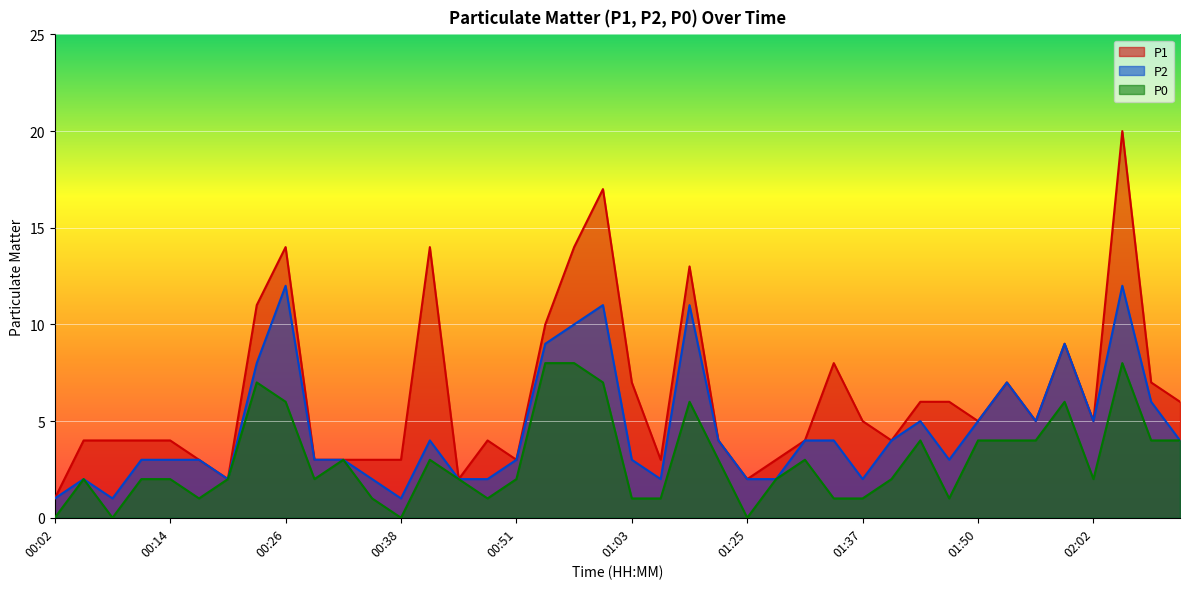

What is the value of the P0 point at the 10th from the left?

2